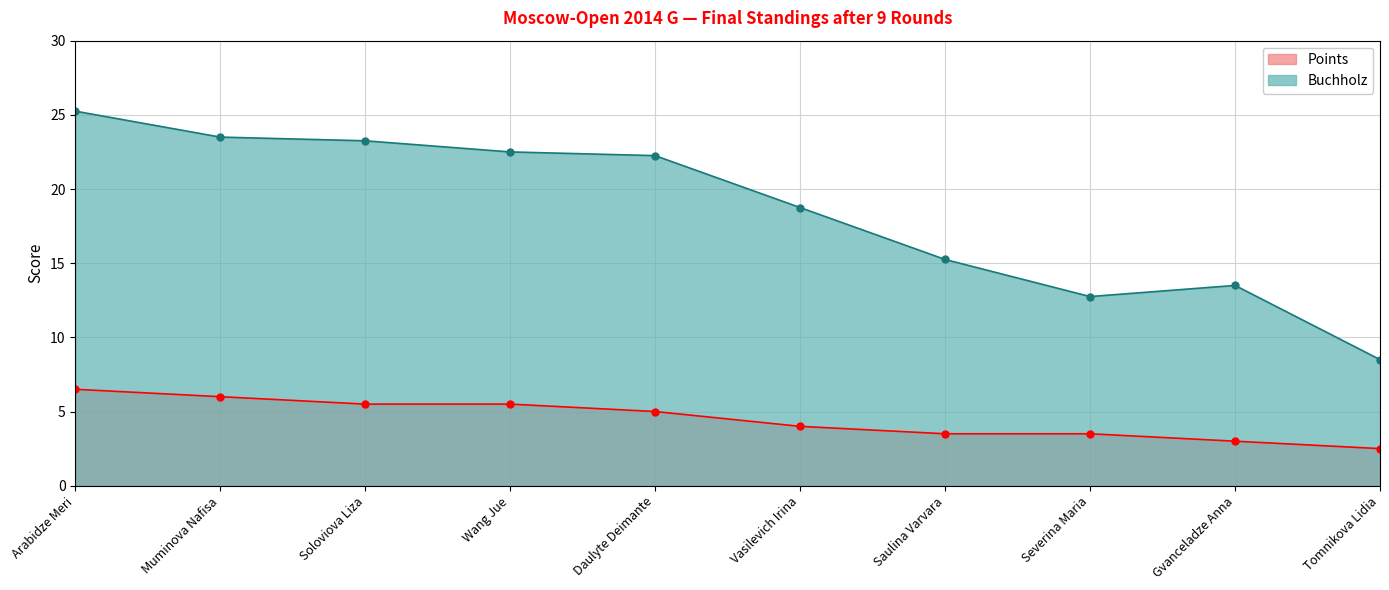

Which series has the largest total across all categories?

Buchholz